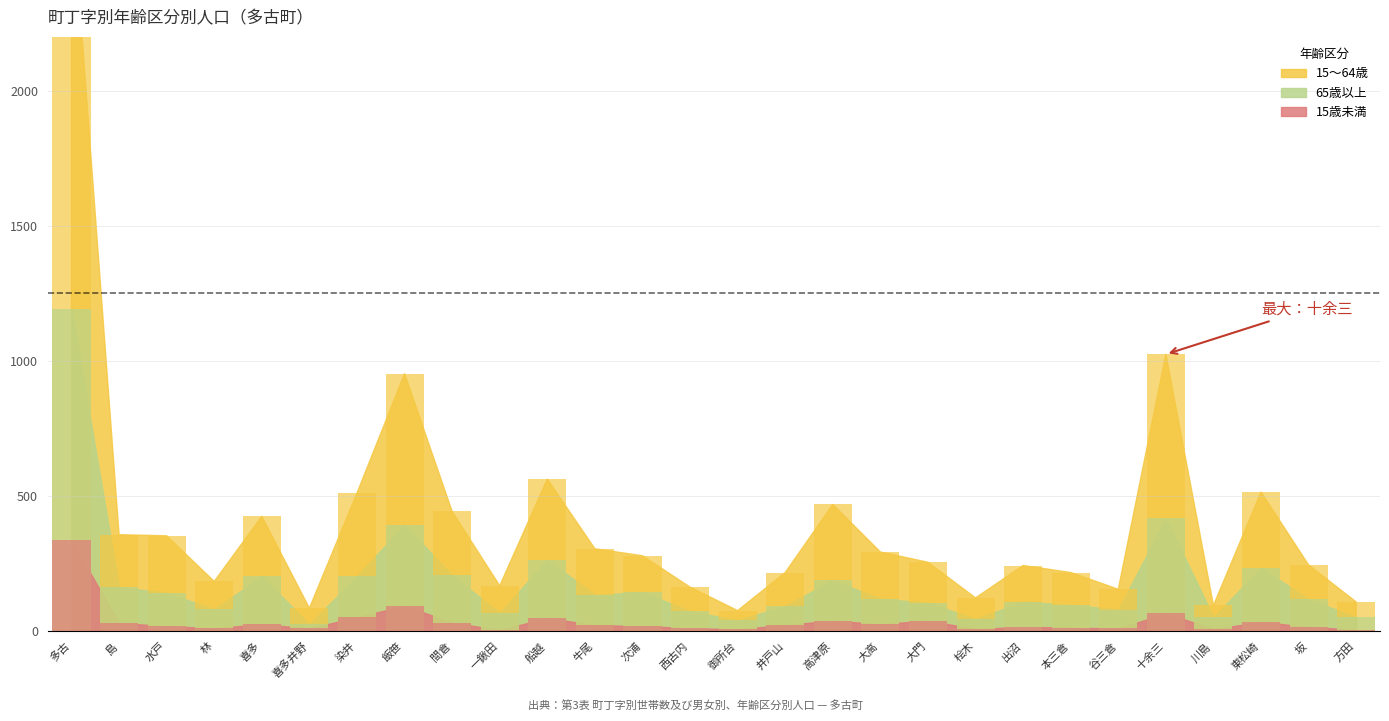

How many values in the 15歳未満 series are below 22?

14